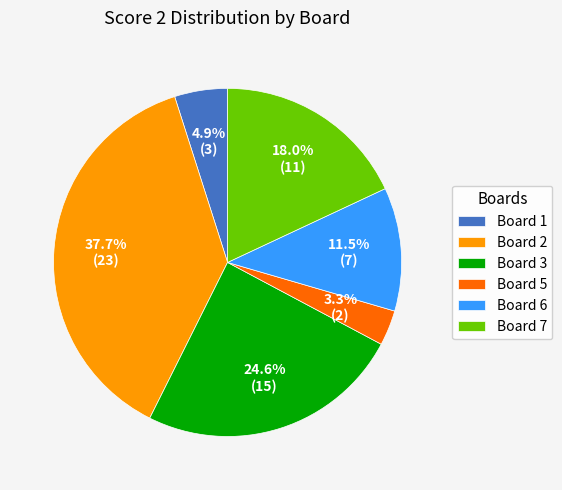

Which category has the smallest portion of the pie?

Board 5